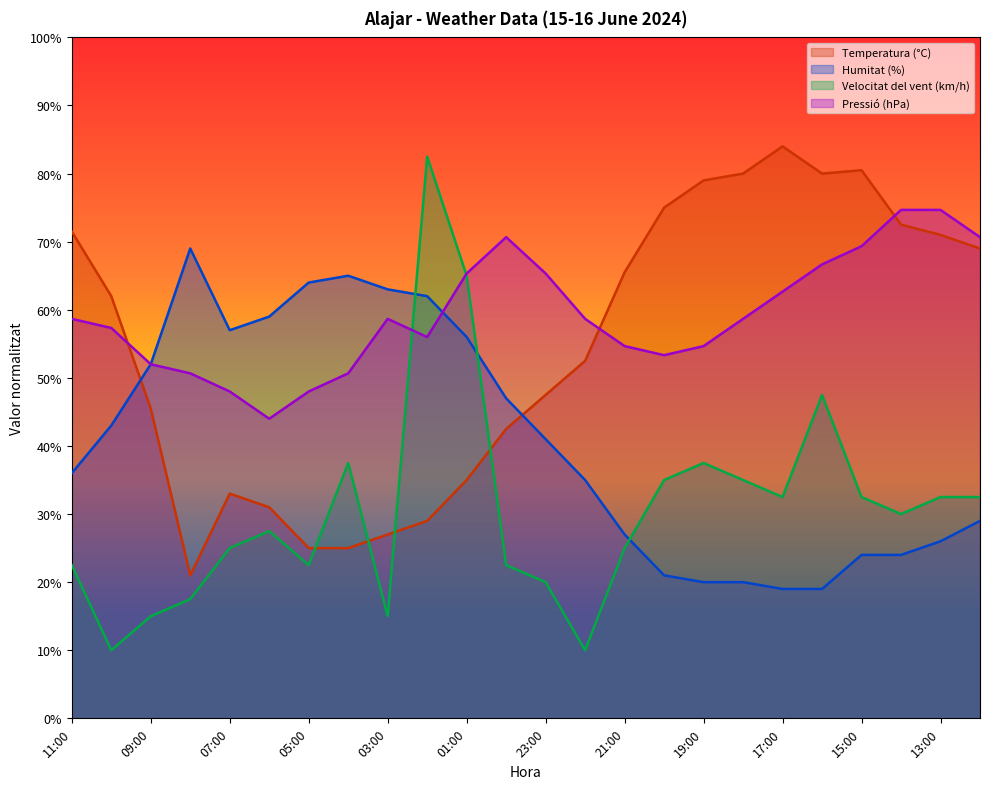

Is it true that Humitat (%) equals 24.0 at 15:00?

True